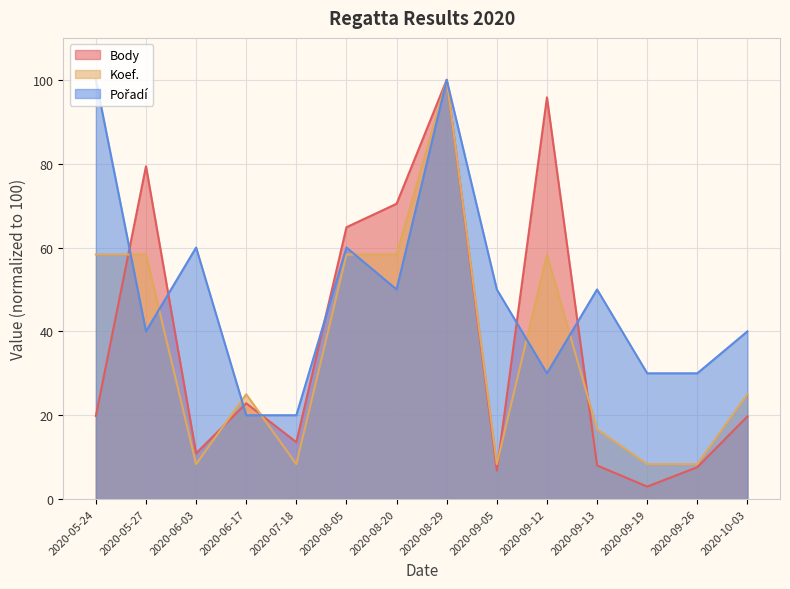

Reading left to right, what are all the values shown in this chart?

Body: 19.8	79.4	10.9	22.8	13.6	64.8	70.4	100.0	6.8	95.8	8.0	3.0	7.6	19.7
Koef.: 58.3	58.3	8.3	25.0	8.3	58.3	58.3	100.0	8.3	58.3	16.7	8.3	8.3	25.0
Pořadí: 100.0	40.0	60.0	20.0	20.0	60.0	50.0	100.0	50.0	30.0	50.0	30.0	30.0	40.0